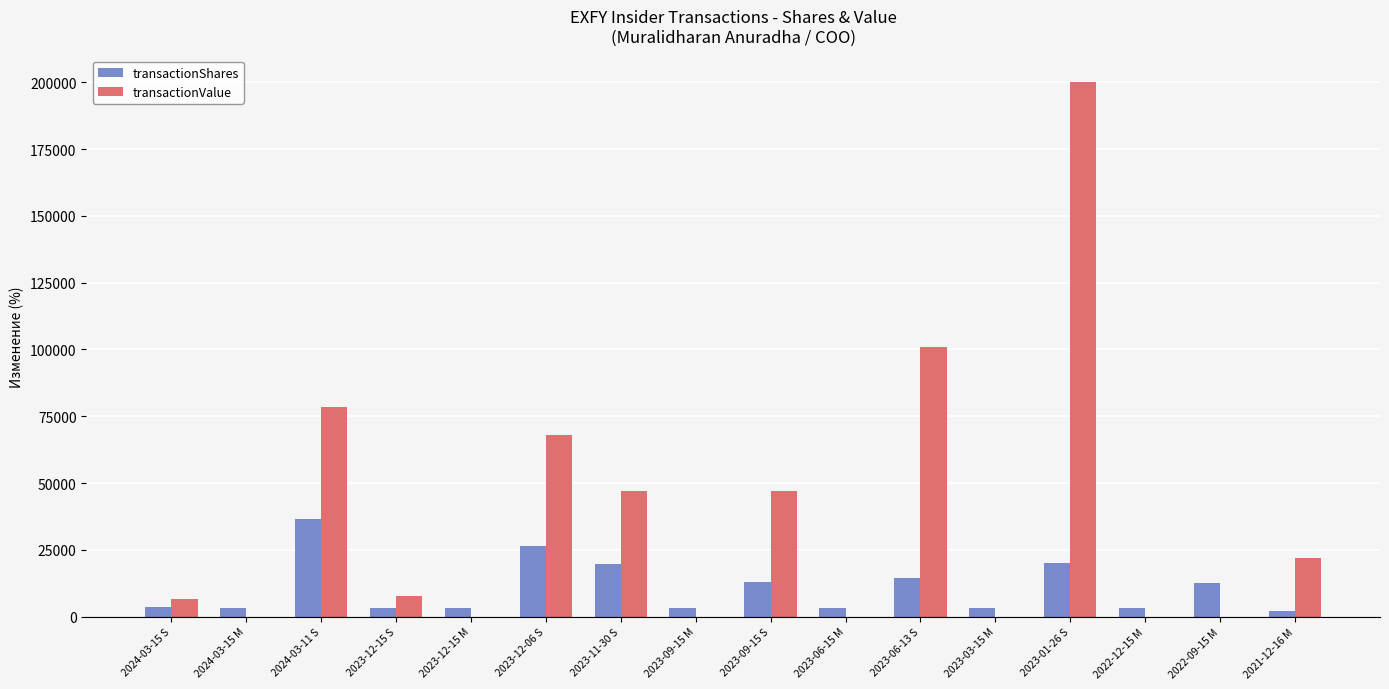

Which category has the highest value across all series?

2023-01-26 S